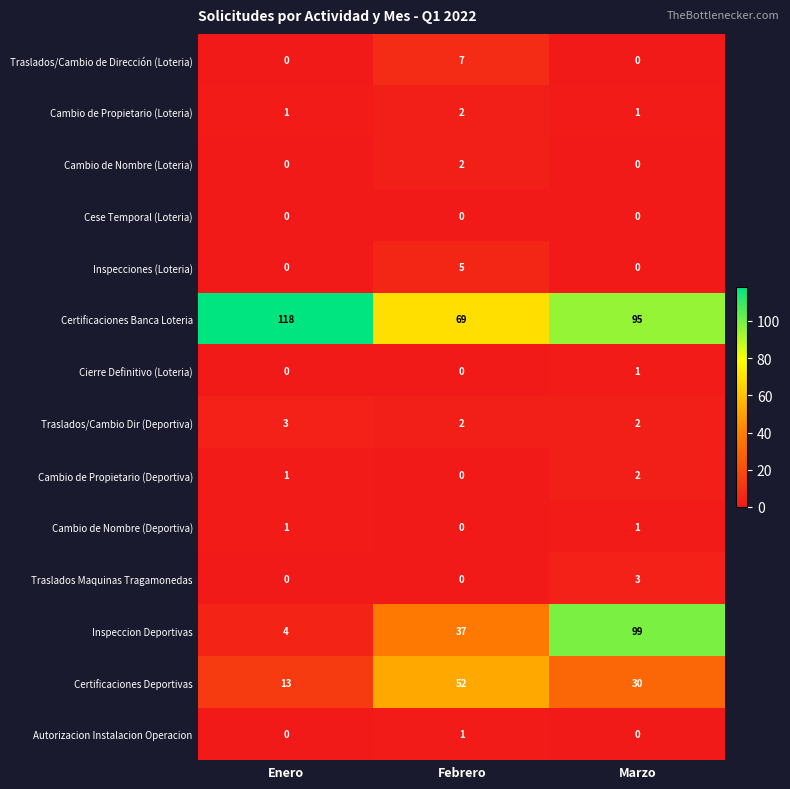

What is the total value across all series at Marzo?

234